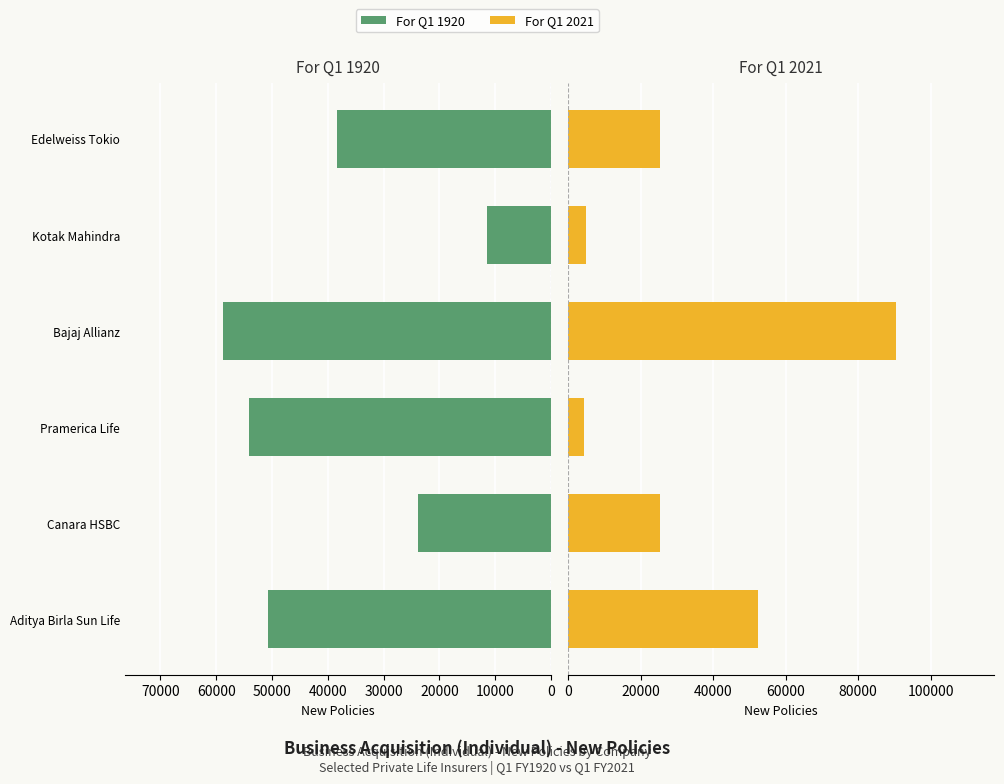

Which series has the largest total across all categories?

For Q1 1920